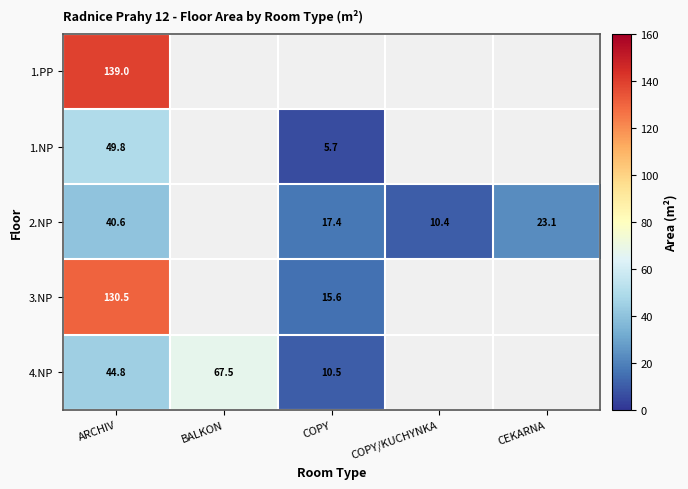

What is the total value across all series at ARCHIV?

404.7